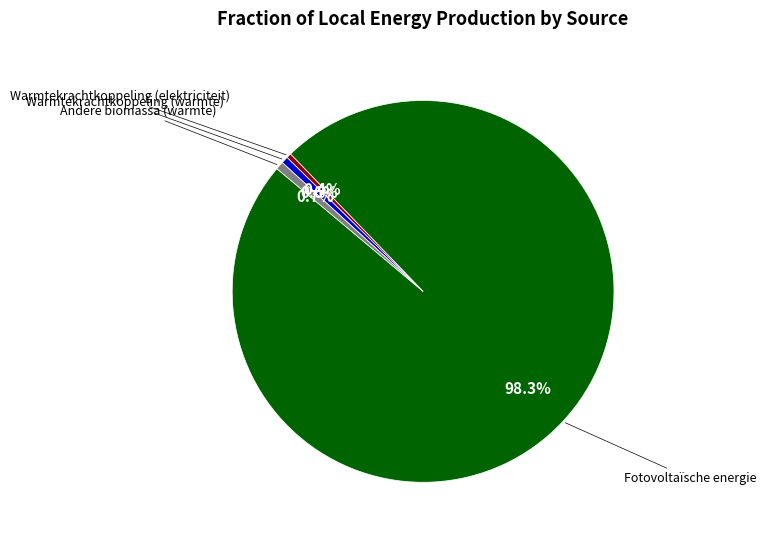

Does any single category account for the majority?

Yes